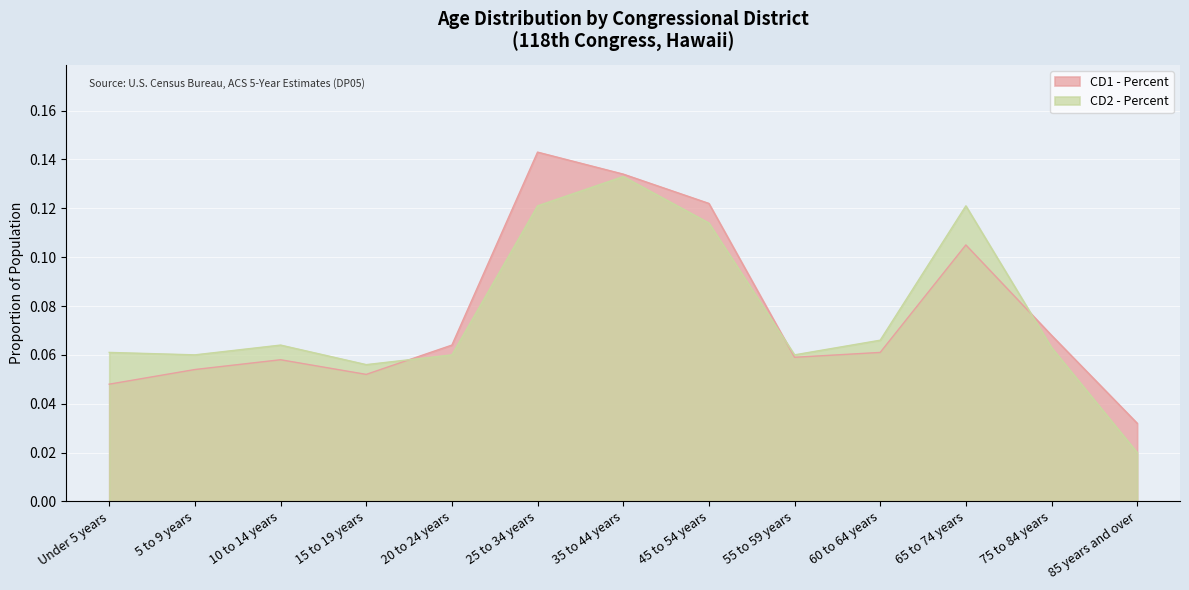

Count the CD1 - Percent values in the range 0 to 1.

13